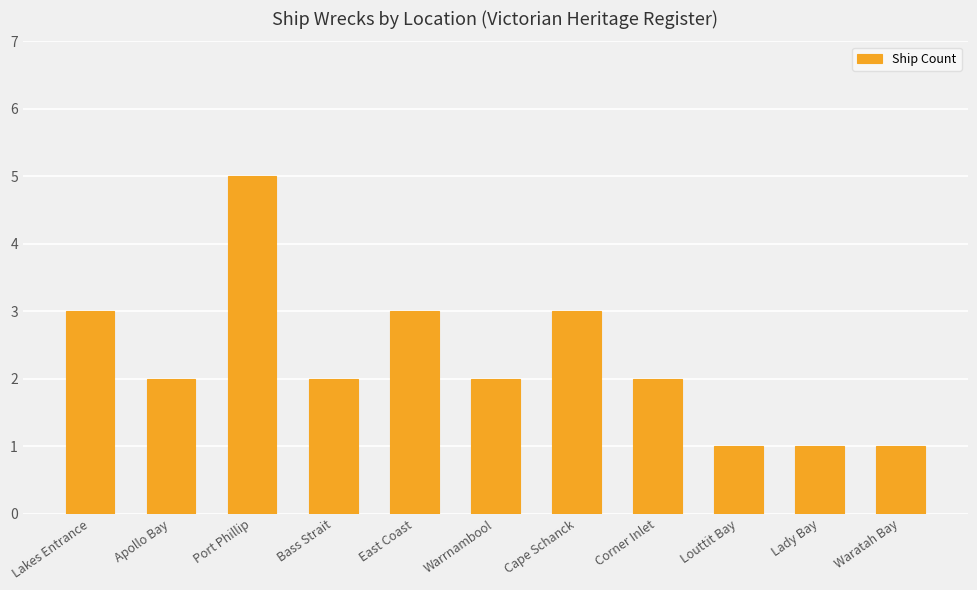

Which label corresponds to the largest value in the chart?

Port Phillip